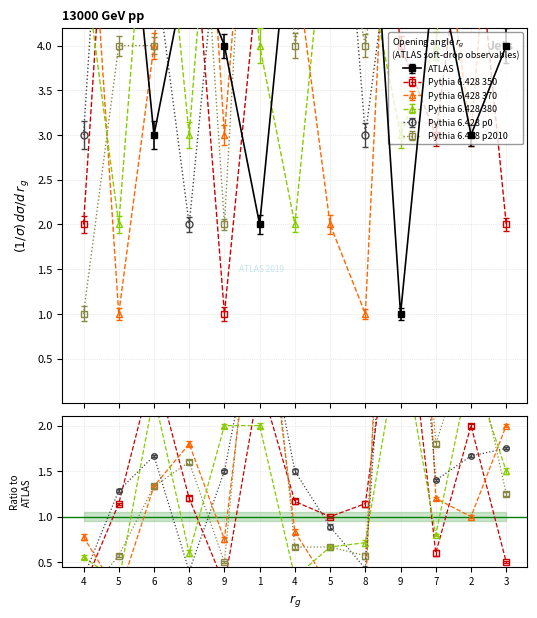

What is the maximum value shown in the chart?

9